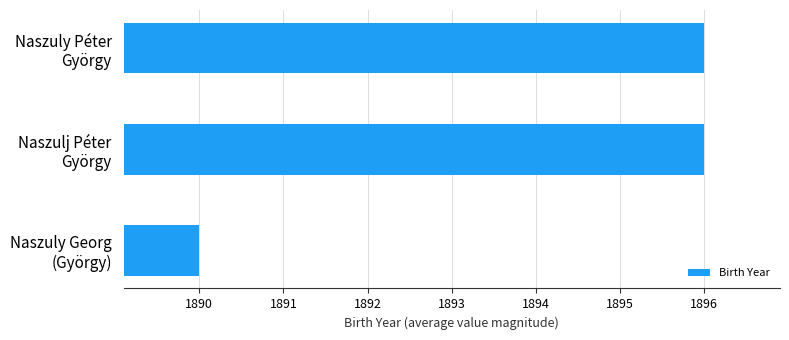

What is the difference between the maximum and minimum values?

6